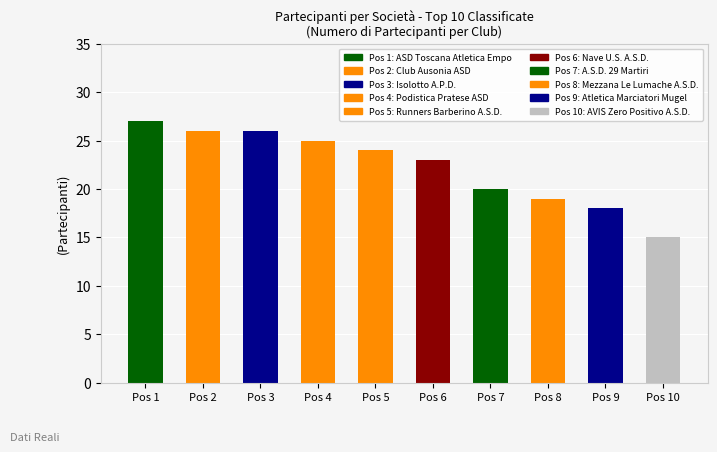

What is the label of the 5th bar from the left?

Runners Barberino A.S.D.